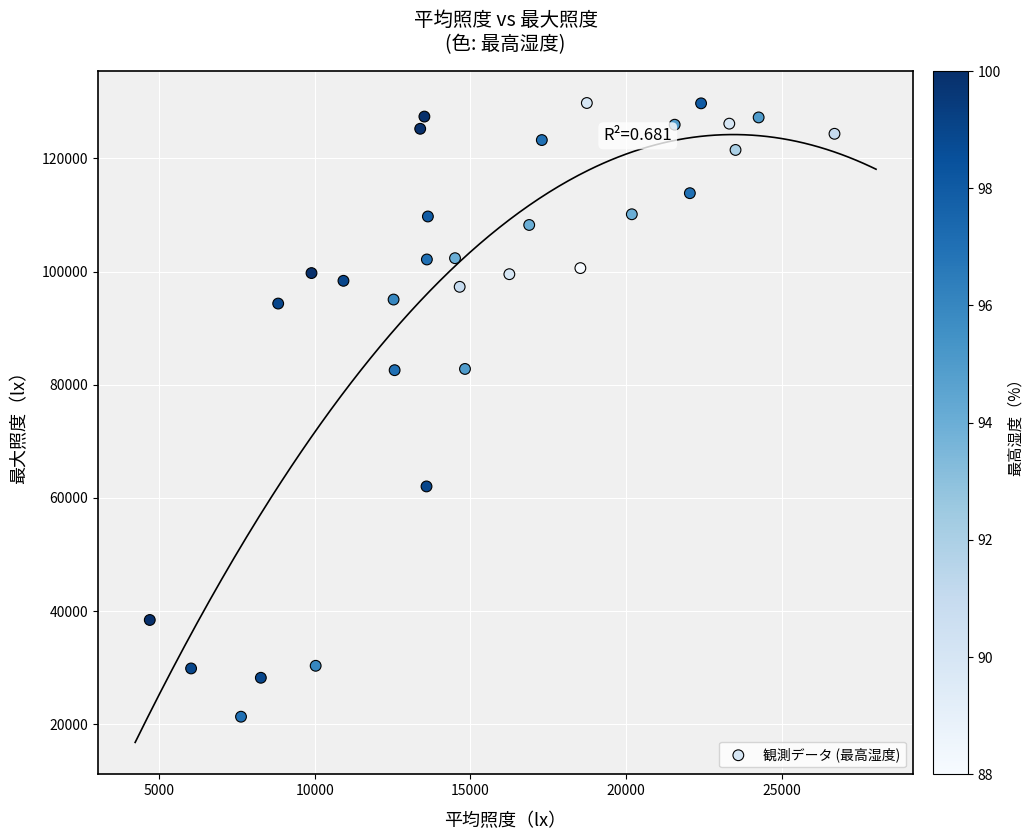

What is the range of Y values (max minus min)?

108454